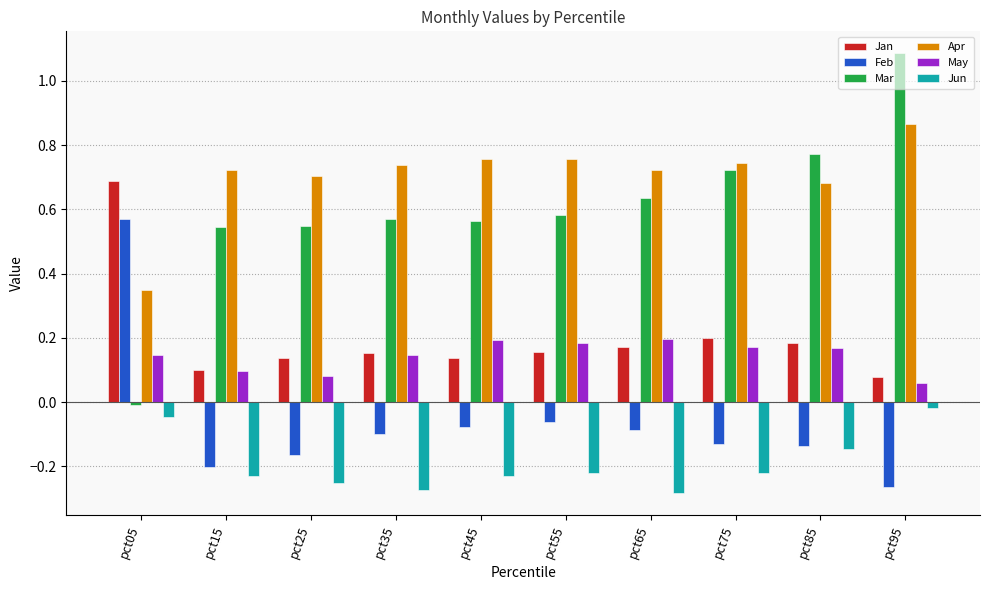

What is the sum of all Feb values?

-0.7